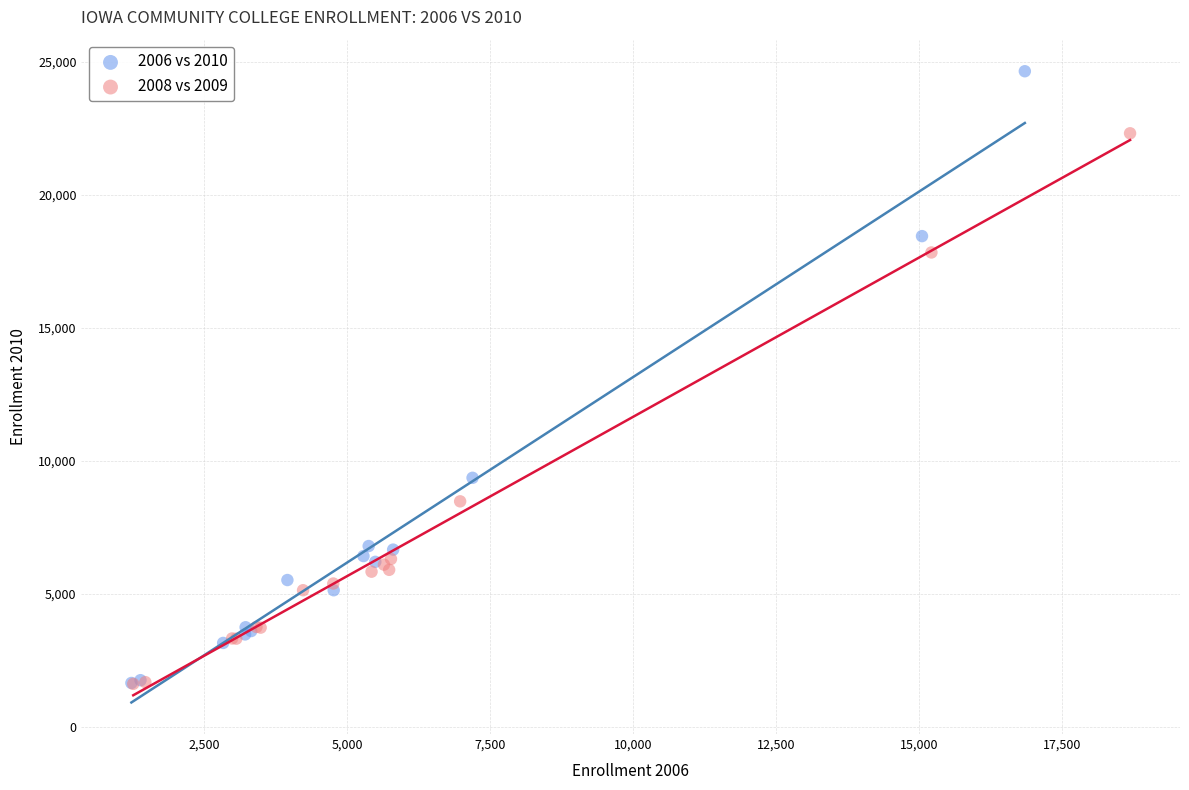

Which series has the largest Y range (max minus min)?

2006 vs 2010